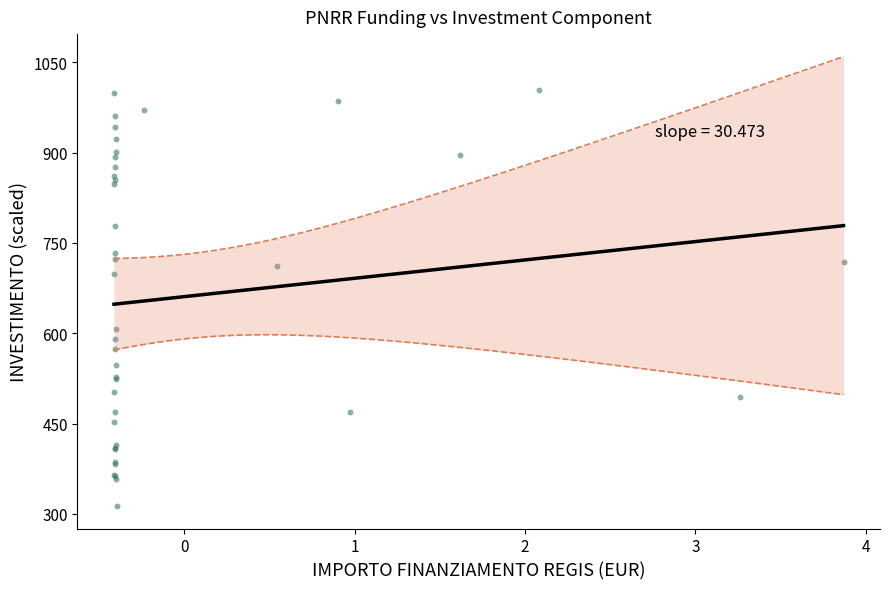

What Y value in the scatter plot is closest to 658?

698.3